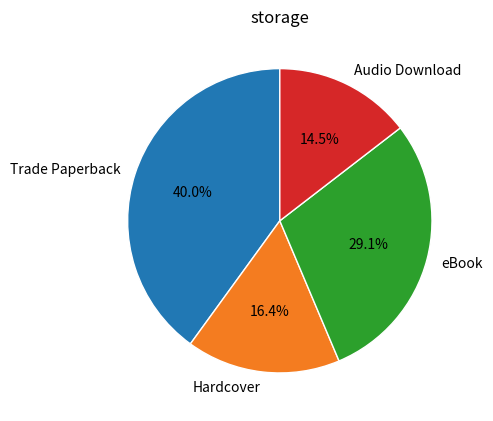

How many segments does this pie chart have?

4